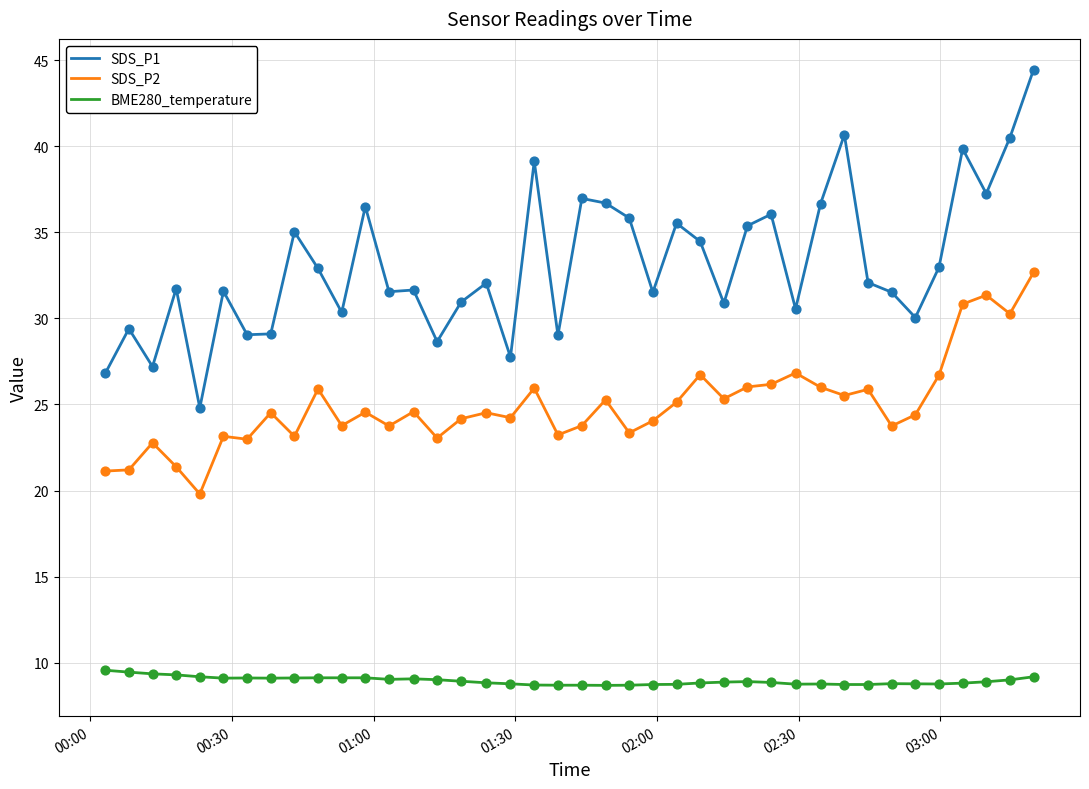

At how many categories does at least one series exceed 14?

40